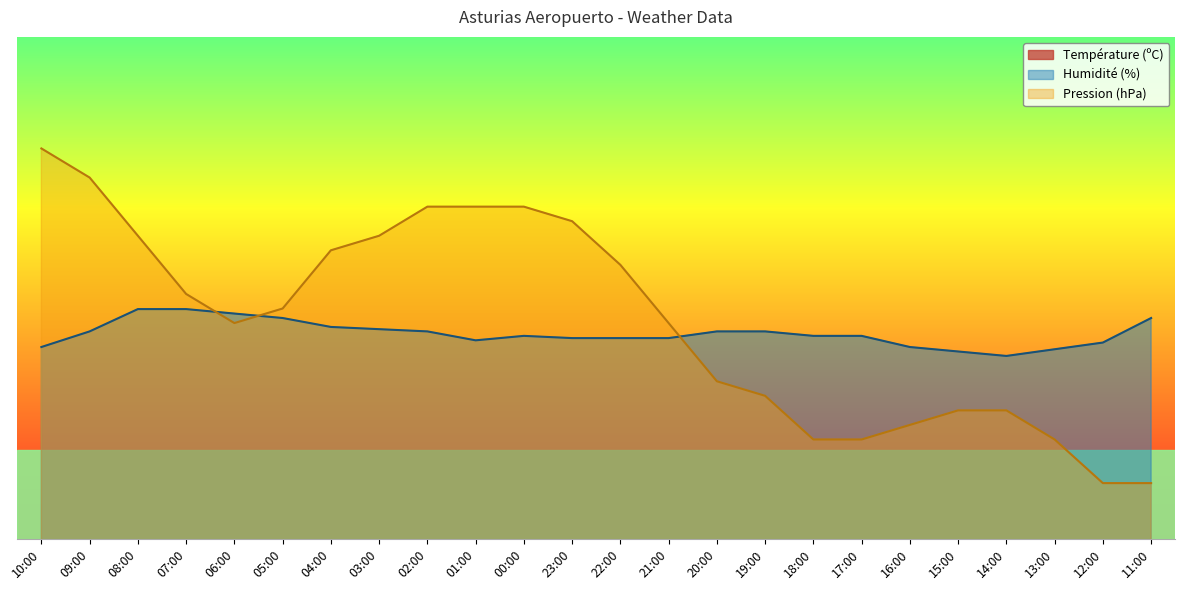

What value does the Température (ºC) series have at 19:00?

15.5